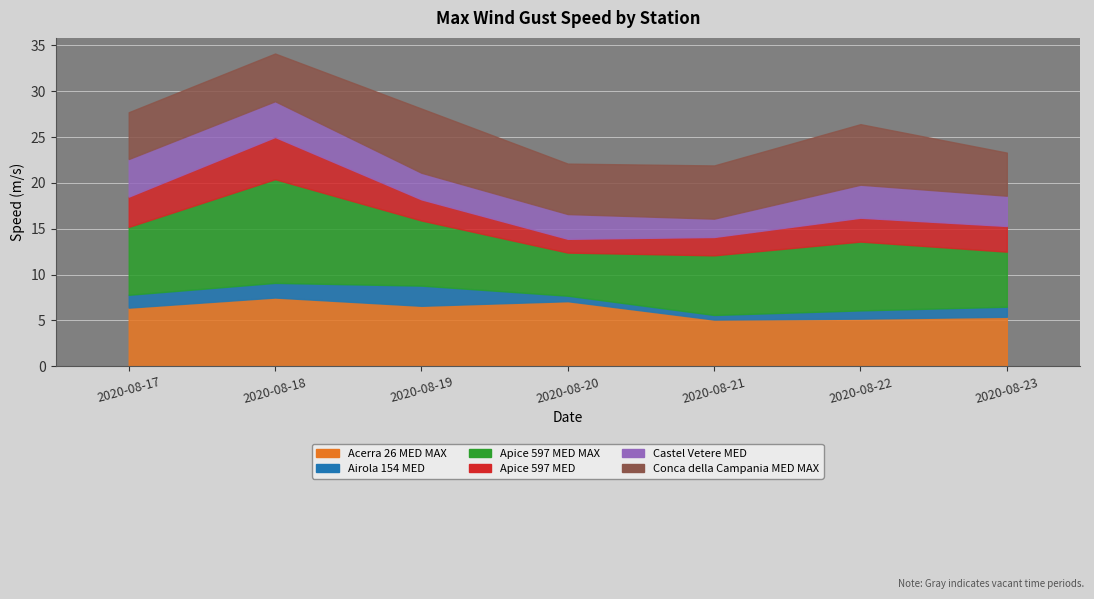

The value of Acerra 26 MED MAX at 2020-08-18 is 5.2. True or false?

False